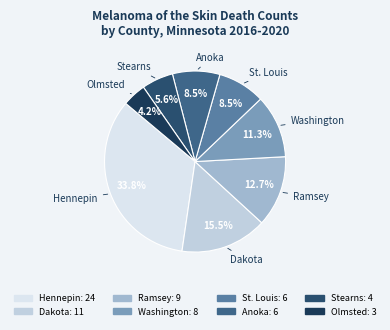

How many segments does this pie chart have?

8